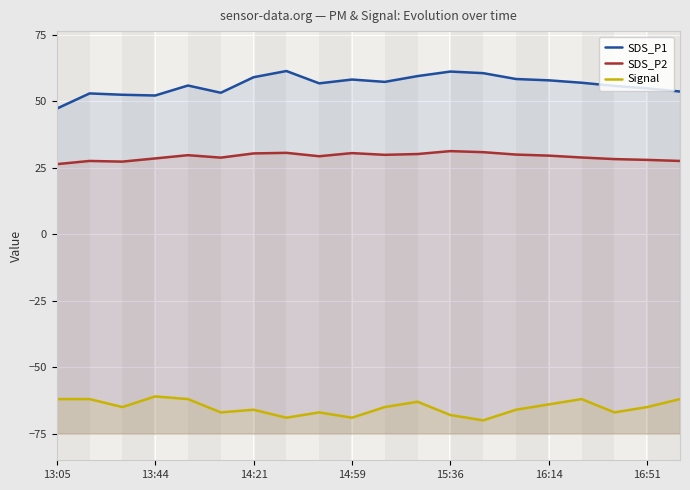

Is the value of Signal at 13 greater than the value of SDS_P2 at 14?

No